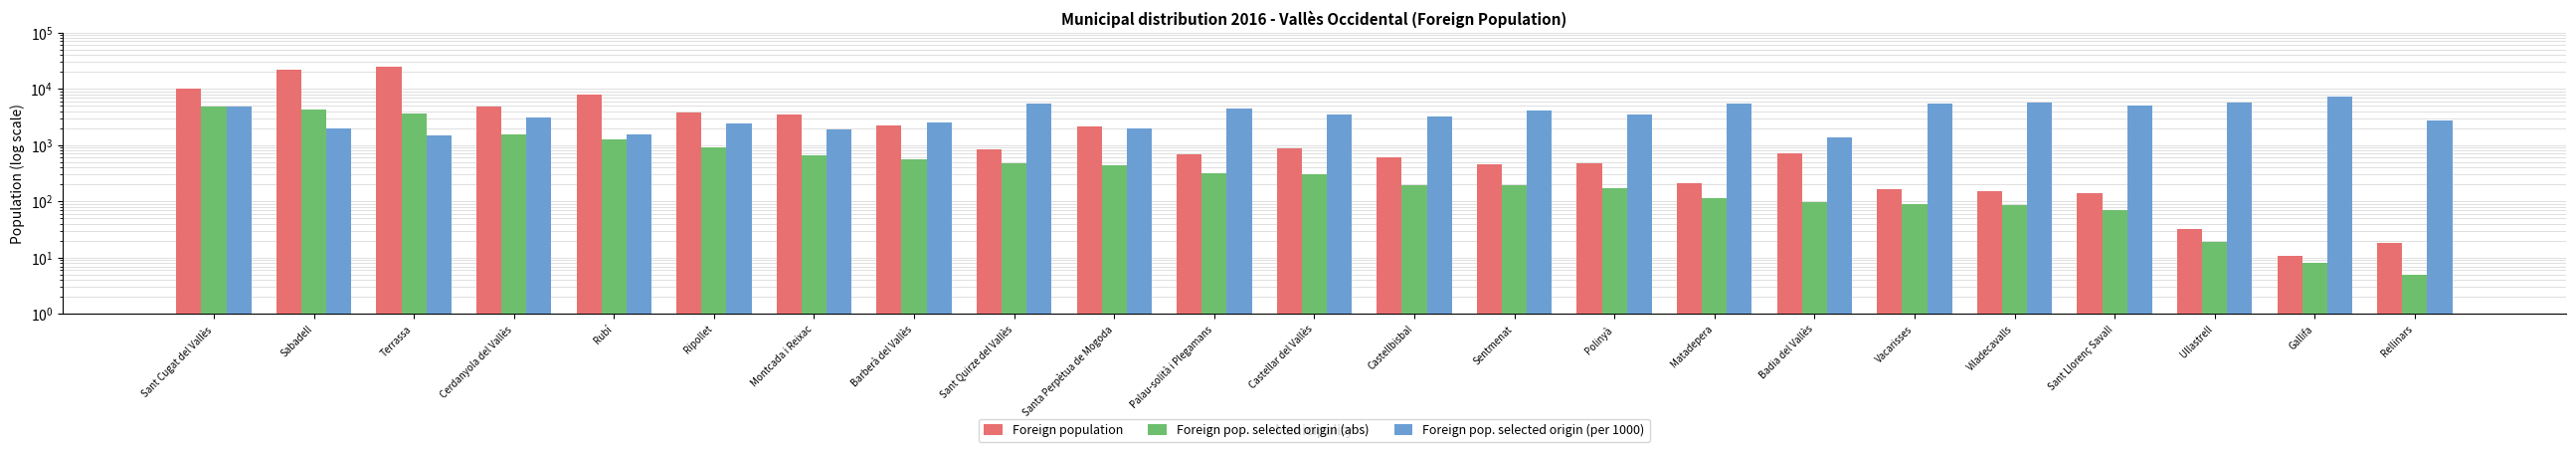

Which series changed the most between Montcada i Reixac and Badia del Vallès?

Foreign population